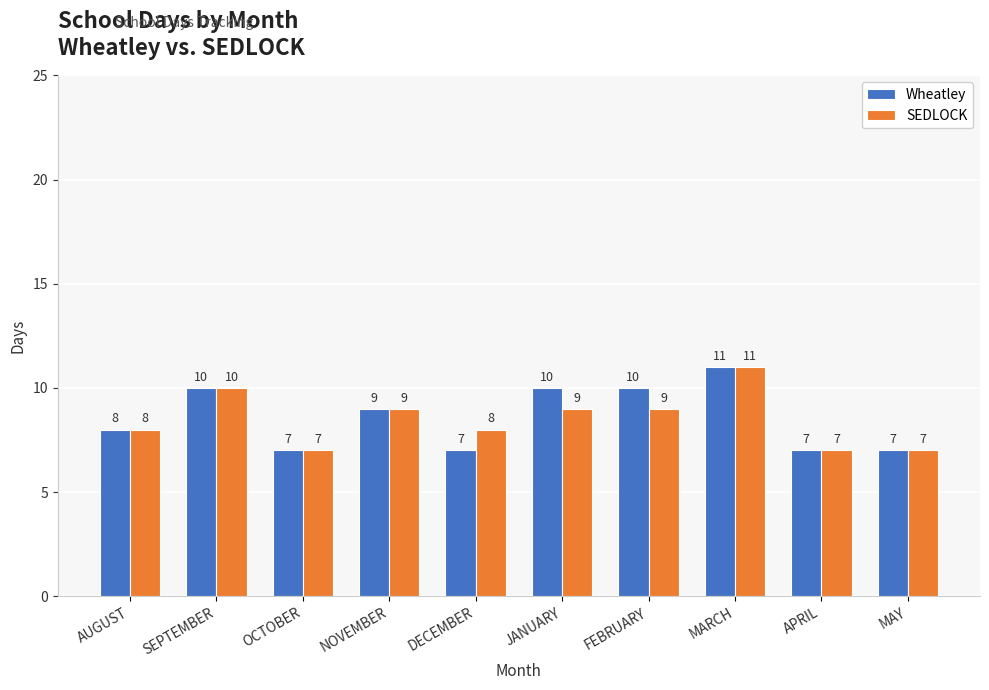

What is the difference between the second highest and second lowest values in the Wheatley series?

3